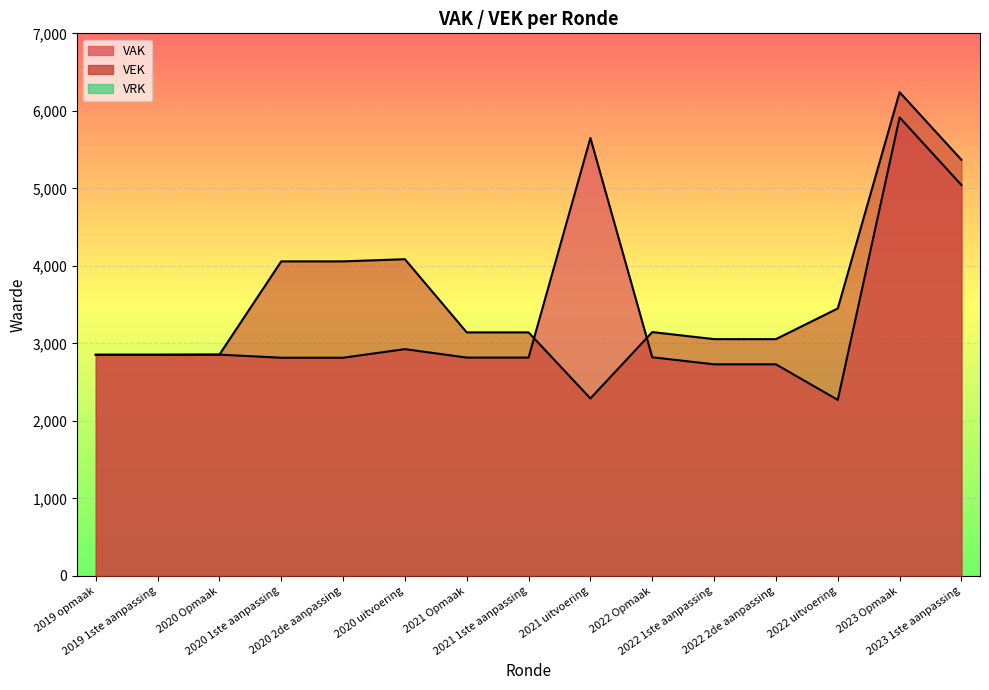

Which series has the largest total across all categories?

VEK